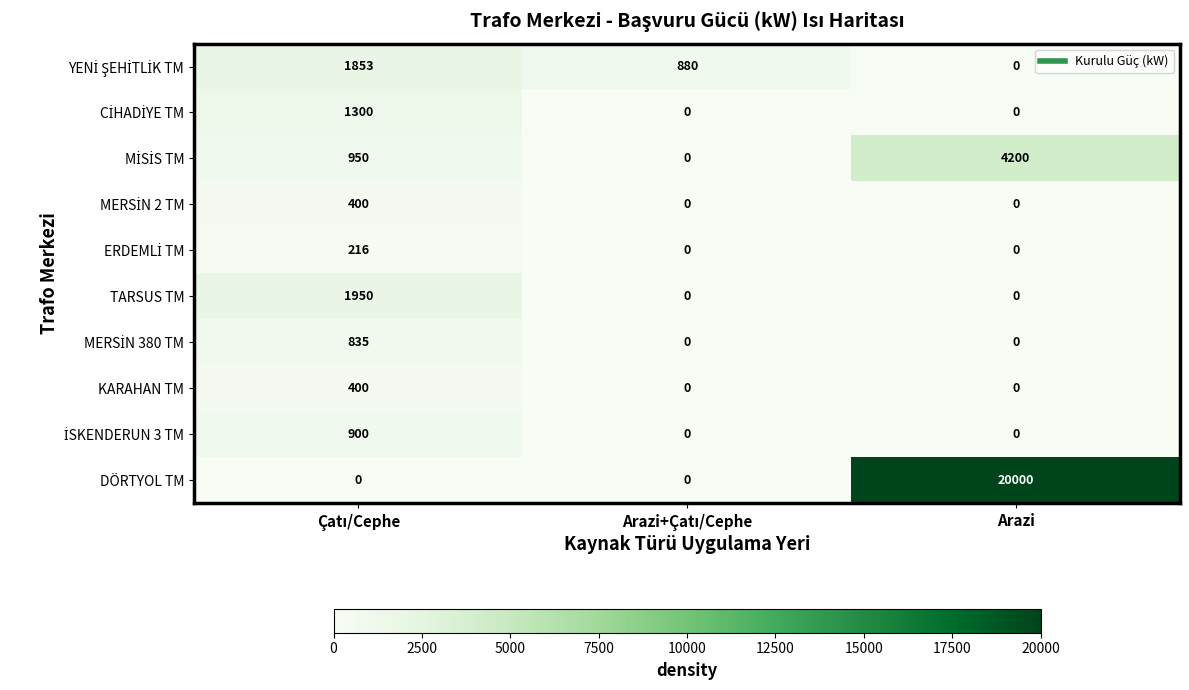

At which category is the sum across all series the highest?

Arazi